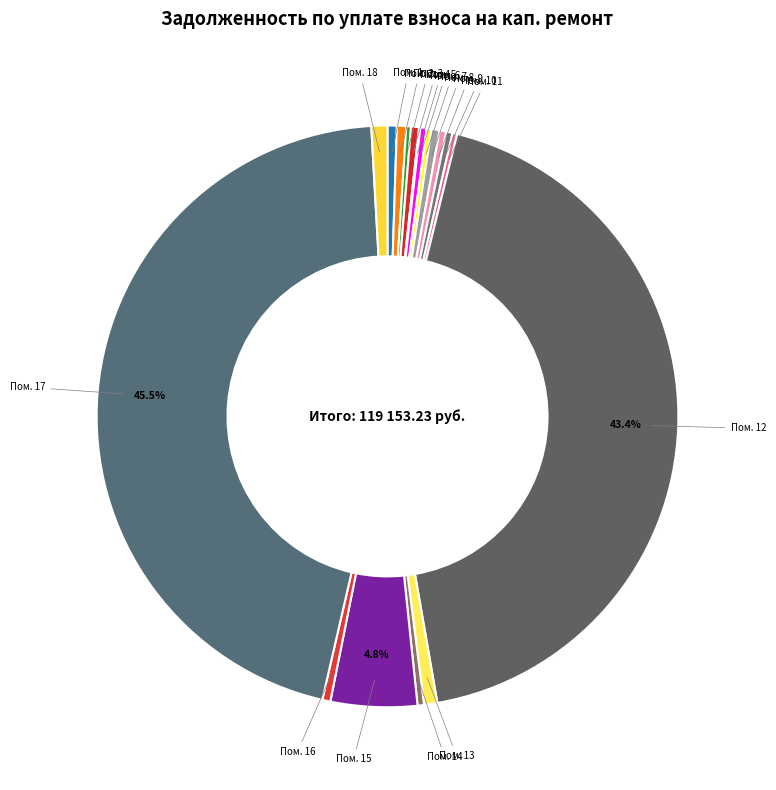

Does Пом. 14 account for over 50% of the chart?

No